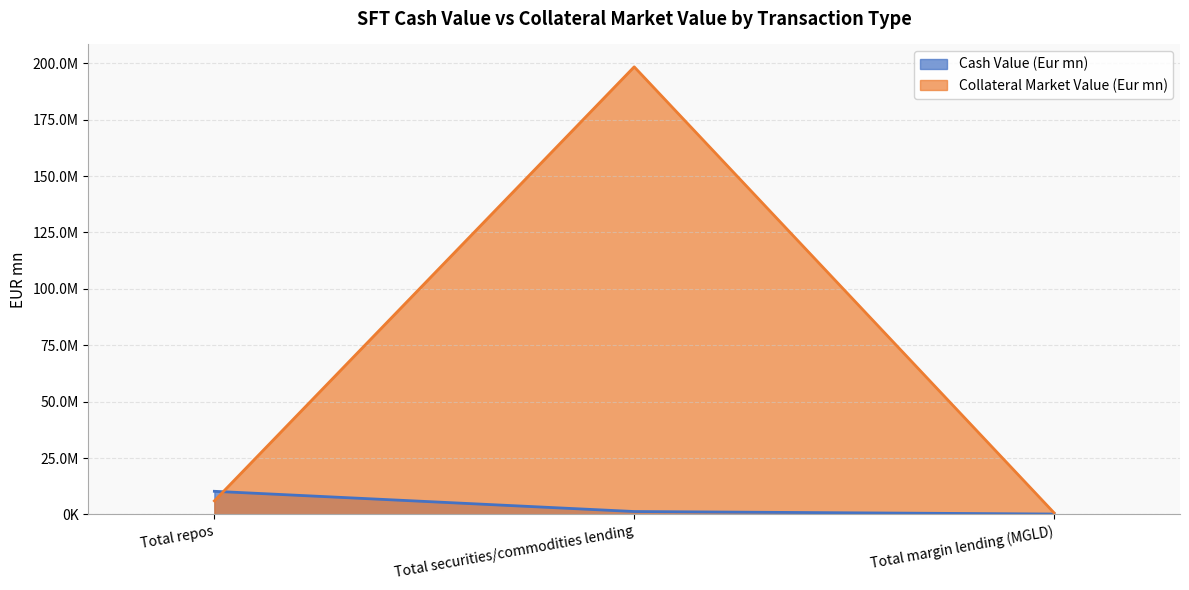

What is the difference between the second highest and minimum values in the Collateral Market Value (Eur mn) series?

5289657.2